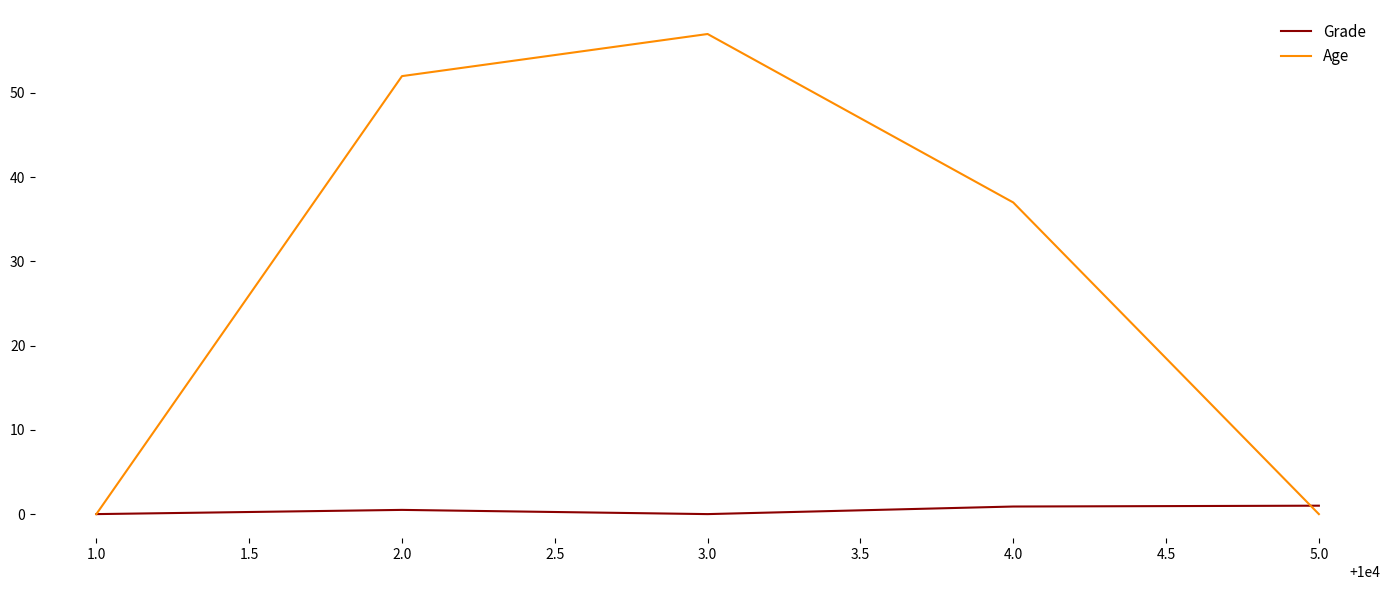

How many lines are shown in the chart?

2